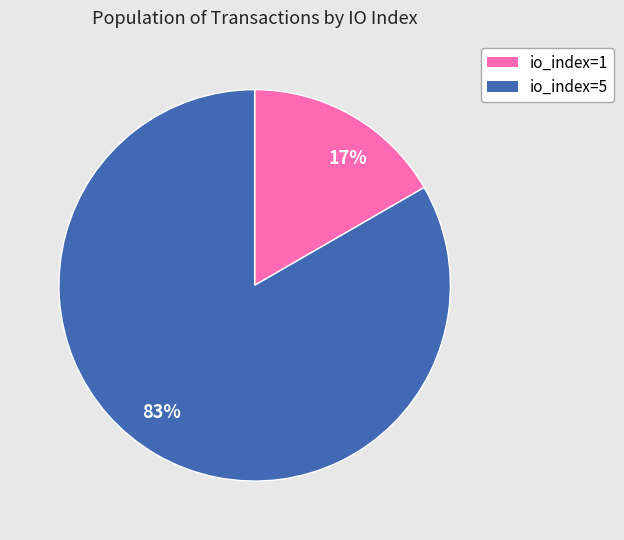

True or false: io_index=1 accounts for 23% of the total.

False